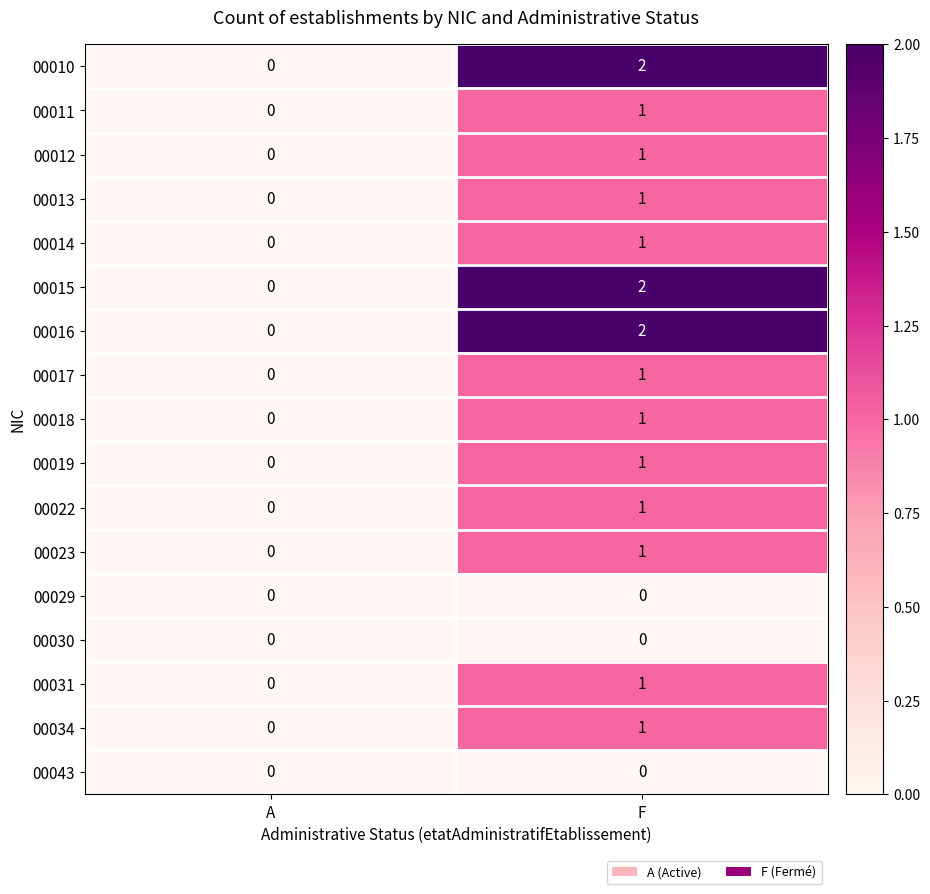

True or false: 00023 has a value of 0 at F.

False